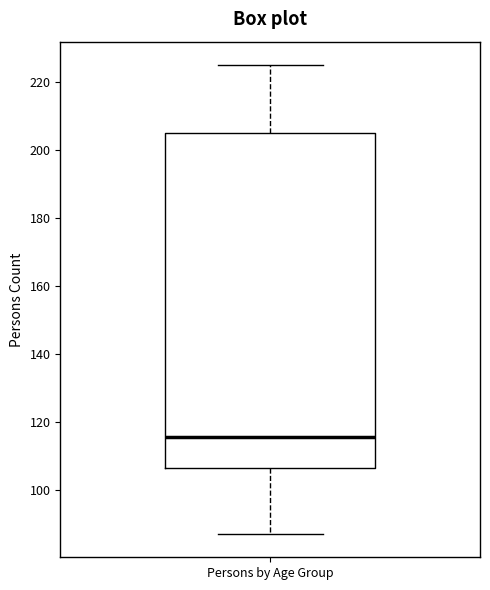

Transcribe this box plot: give where the median line is, the range the box spans, and where the two whiskers end, as read against the y-axis. The values are not printed on the chart, so give them approximately, as read against the axis.

median 116, box 106 to 206, whiskers 88 to 226